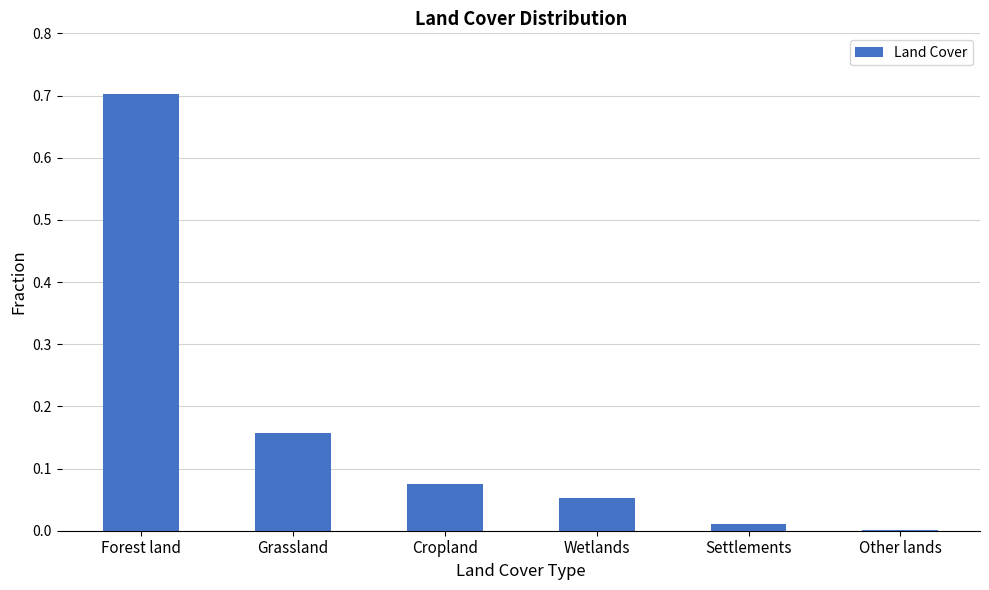

Which label corresponds to the largest value in the chart?

Forest land